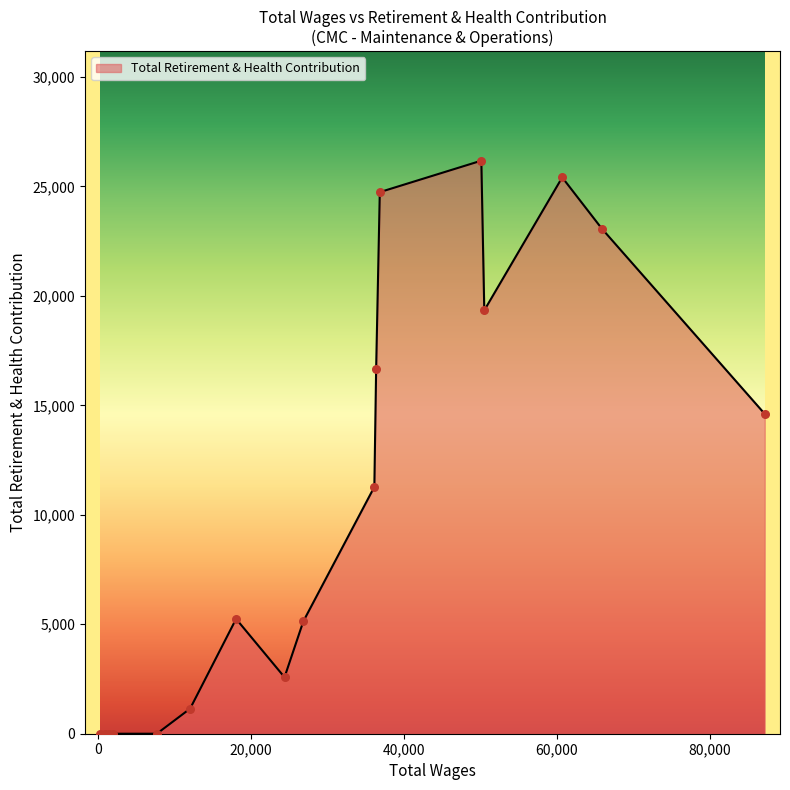

What is the maximum value shown in the chart?

26174